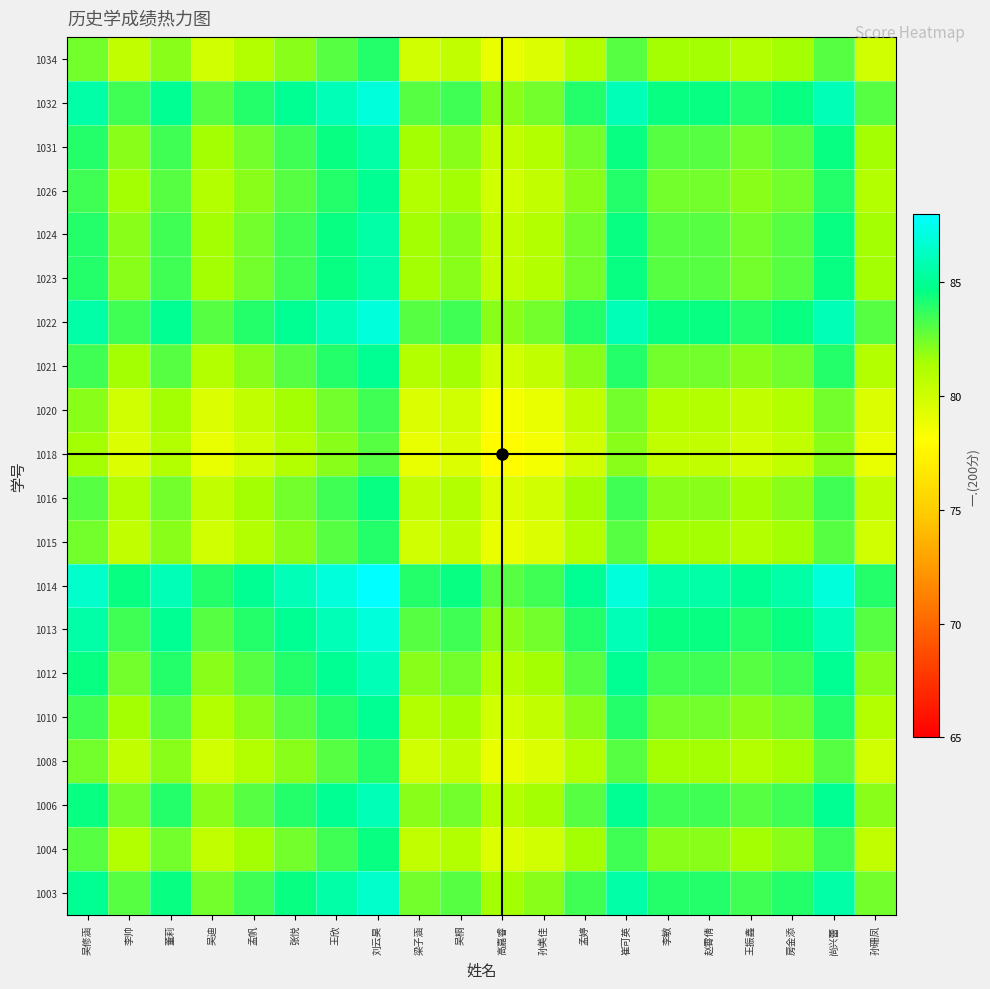

What is the difference between the highest and lowest values at 崔可英?

5.0